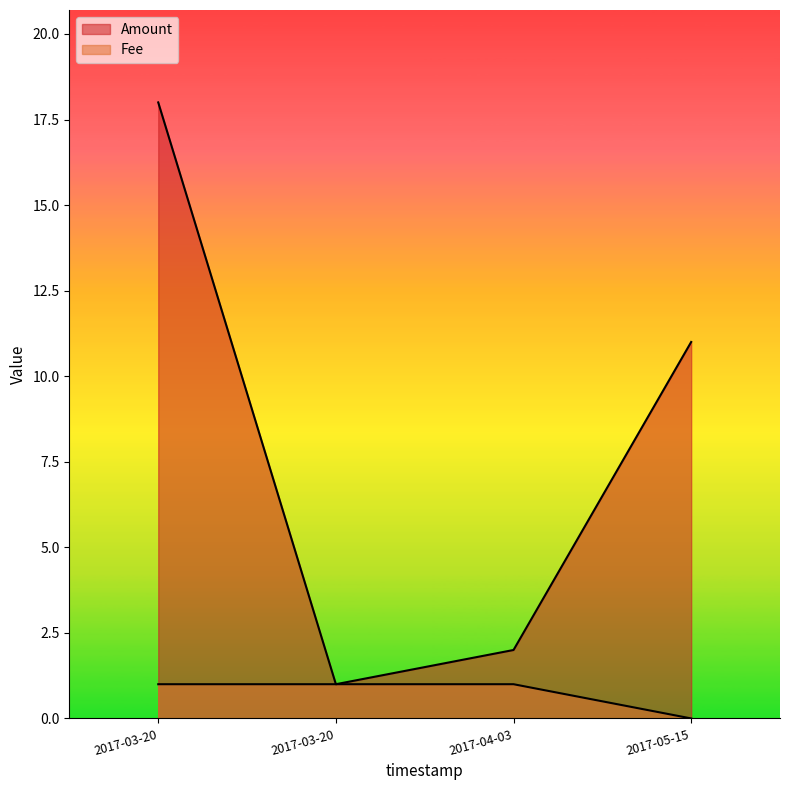

How many lines are shown in the chart?

2